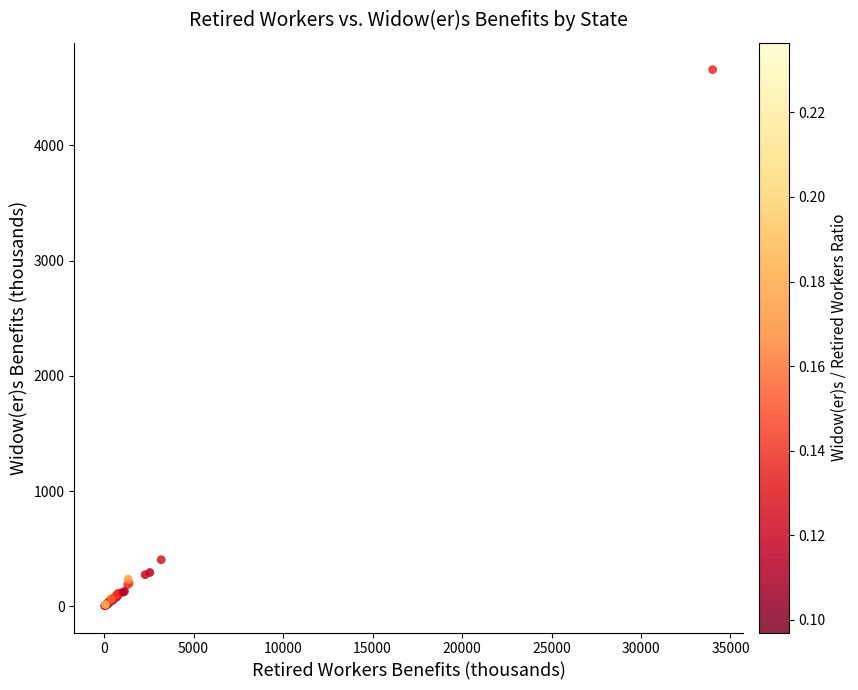

What Y value in the scatter plot is closest to 2331?

403.9